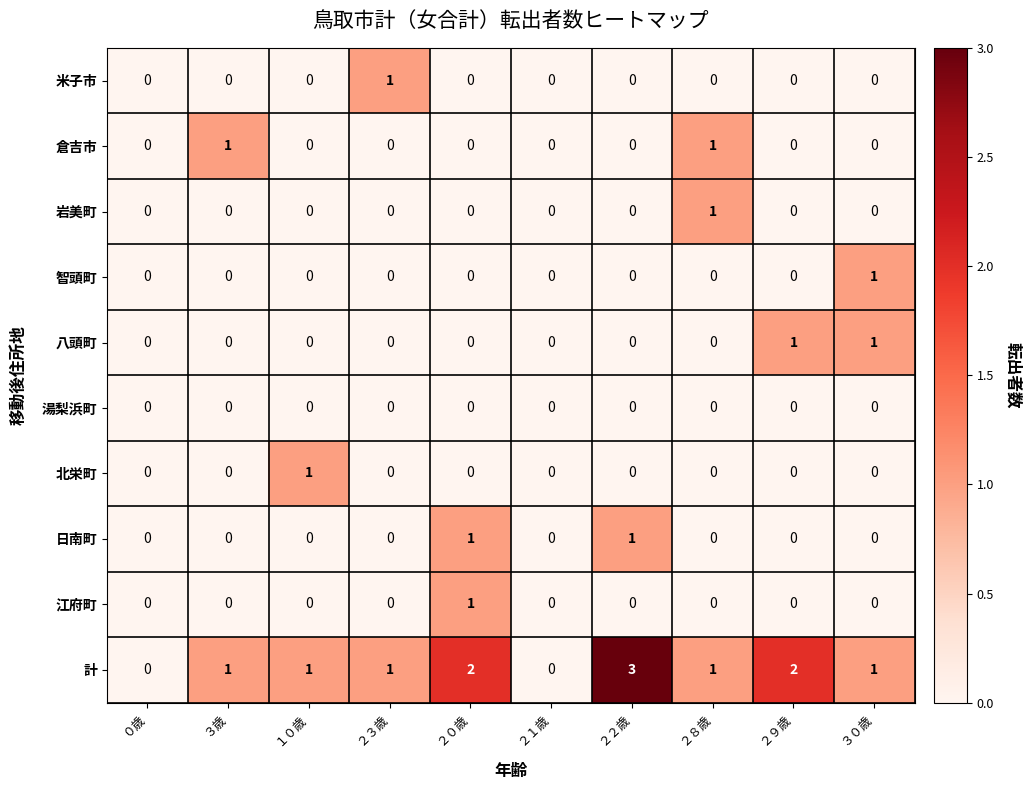

Which series has the largest total across all categories?

計